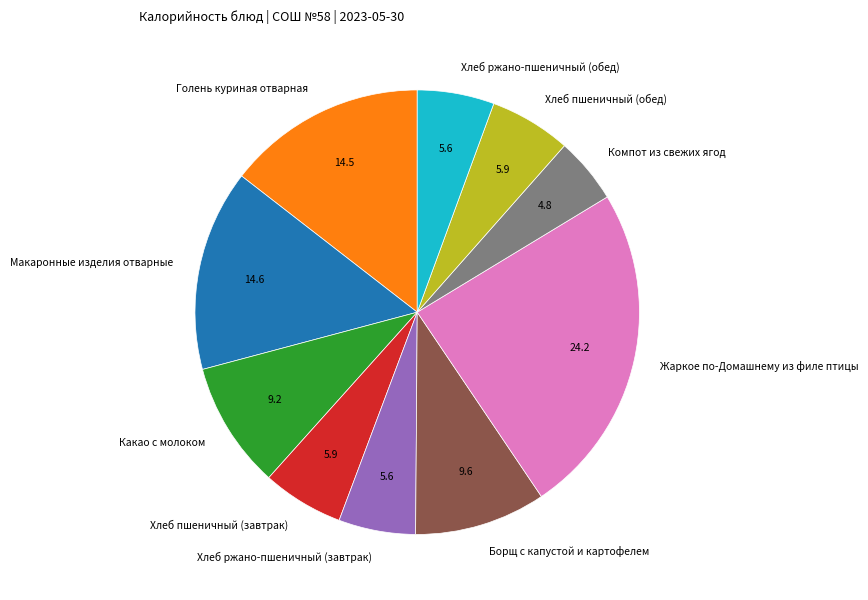

Which has a higher value, Борщ с капустой и картофелем or Голень куриная отварная?

Голень куриная отварная